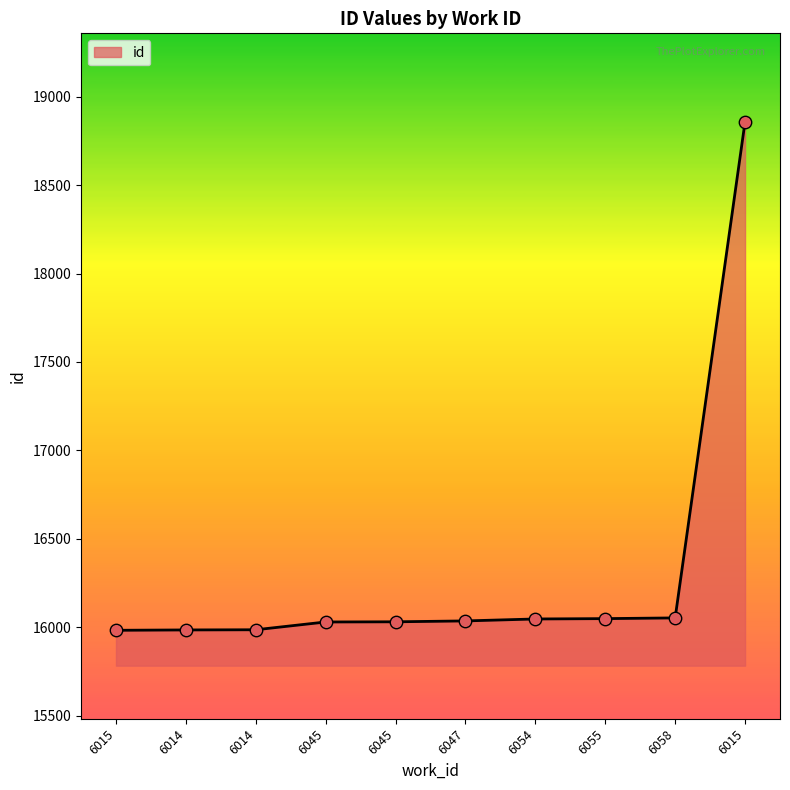

Between 6014 and 6045, which is larger?

6045